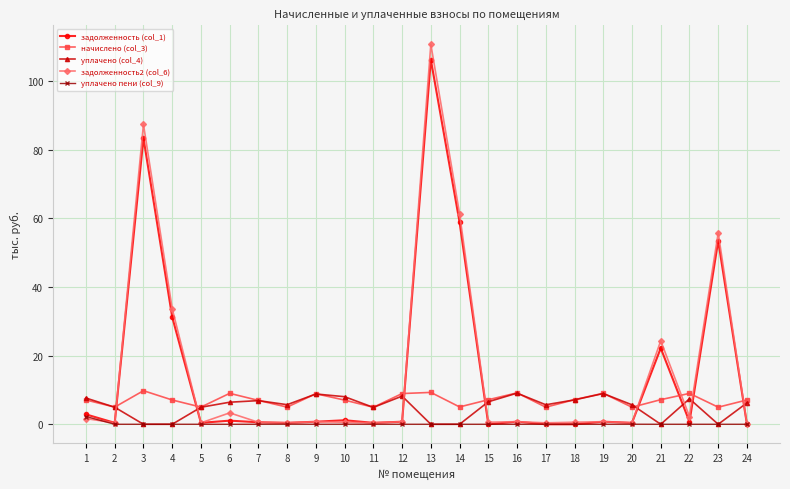

Which series has the widest spread of values?

задолженность2 (col_6)